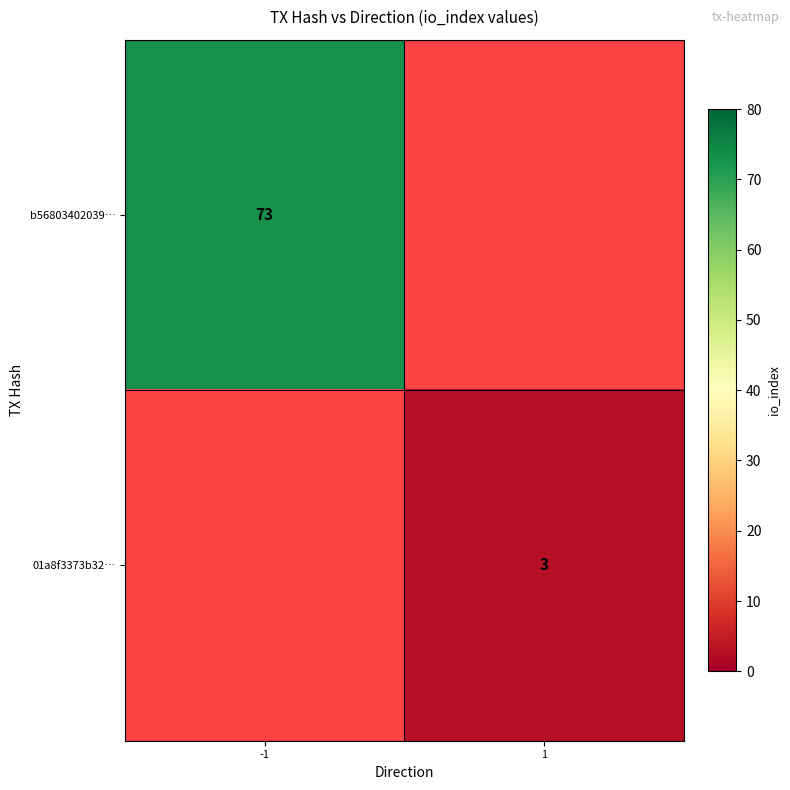

True or false: b56803402039… has a value of 130 at -1.

False